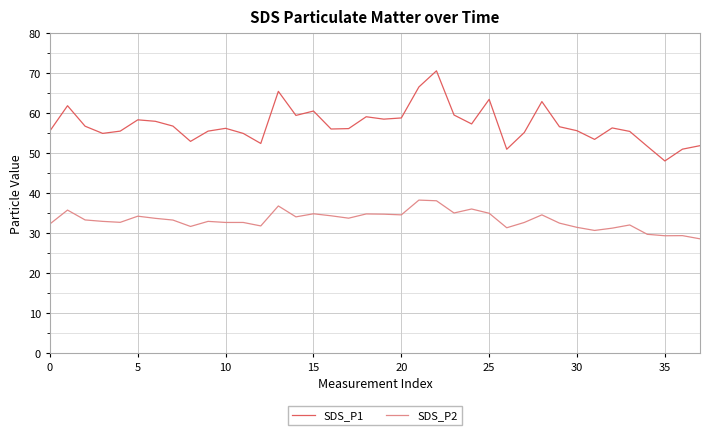

What is the minimum value shown in the chart?

28.5